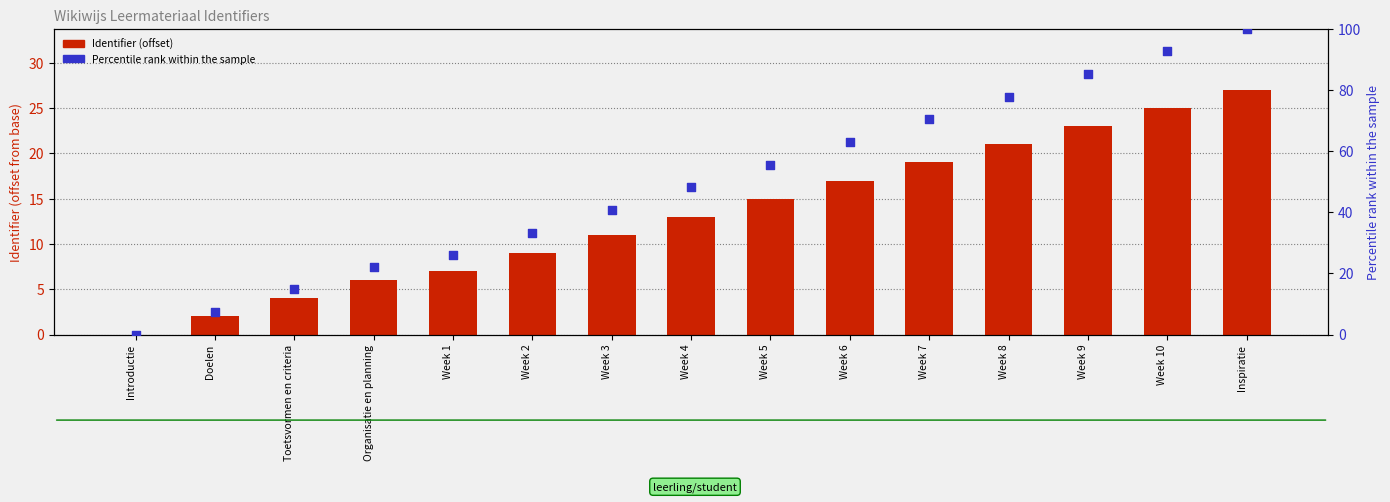

Is the value of Percentile rank within the sample at Introductie greater than the value of Identifier (offset from base) at Week 2?

No